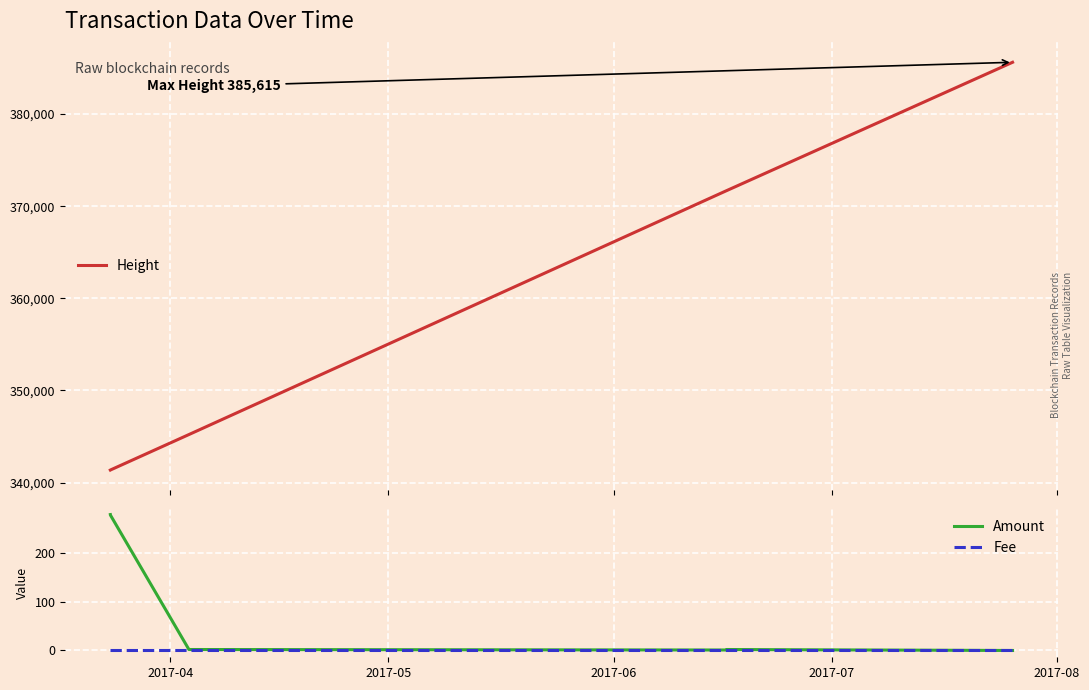

True or false: Height has more than 2 points higher than both neighbors.

False